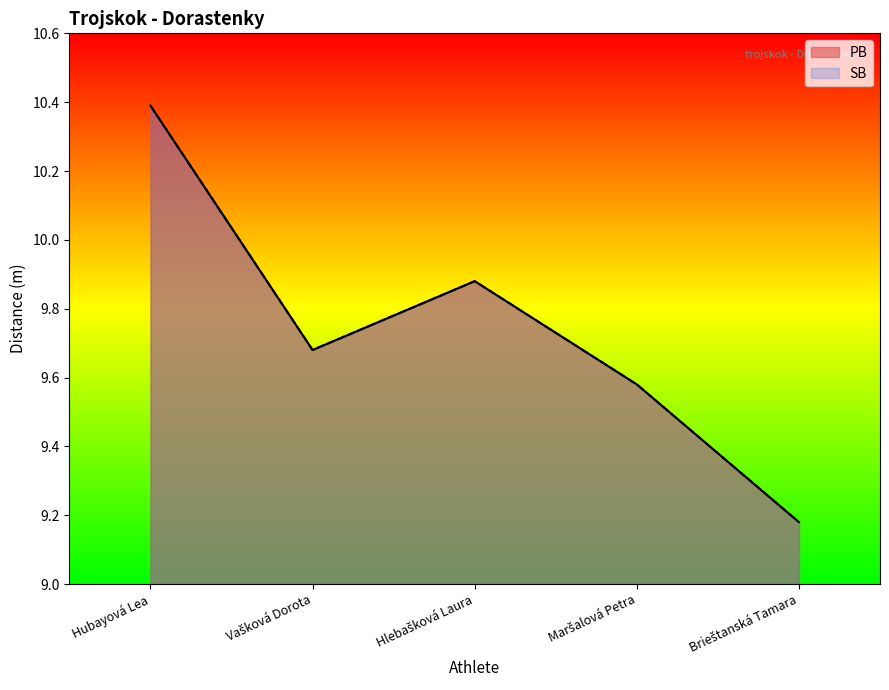

Which series has the widest spread of values?

PB